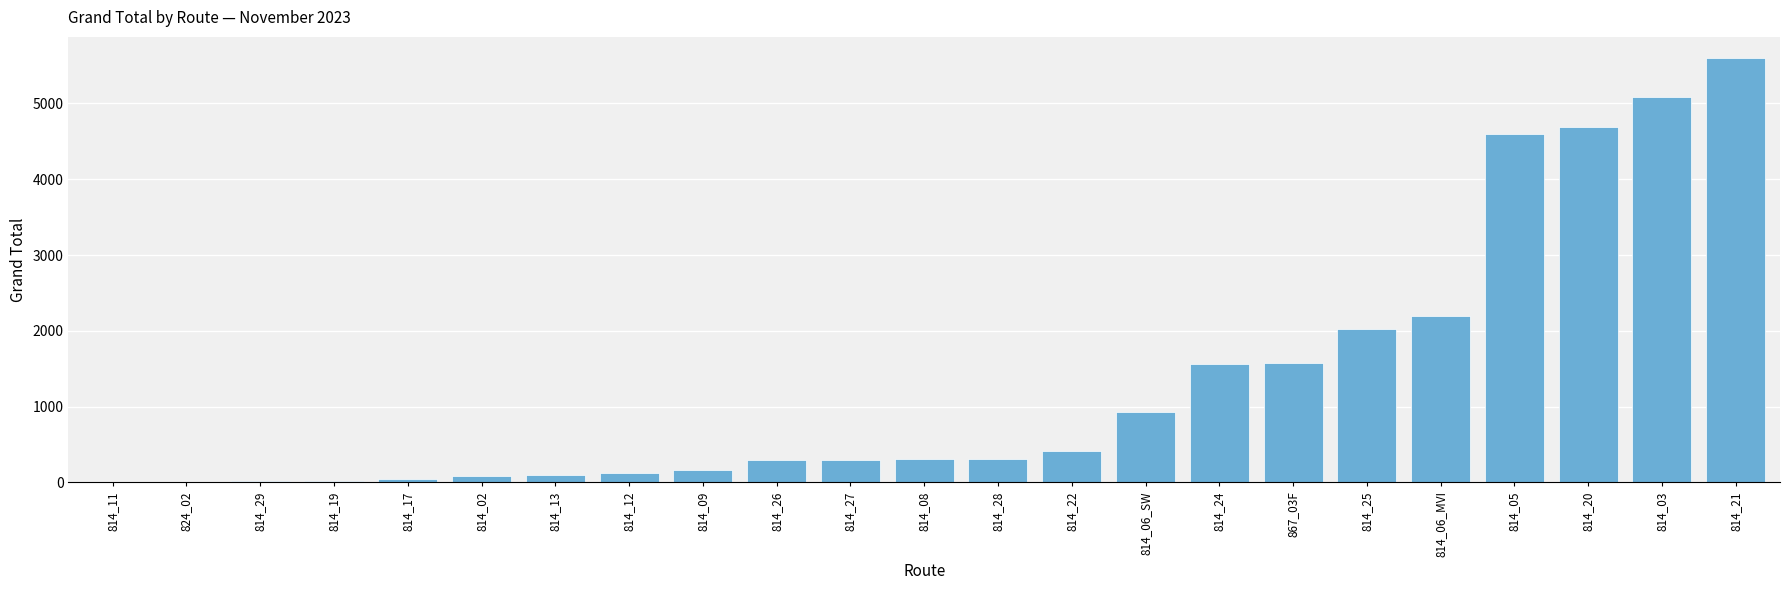

What is the sum of all values?

30454